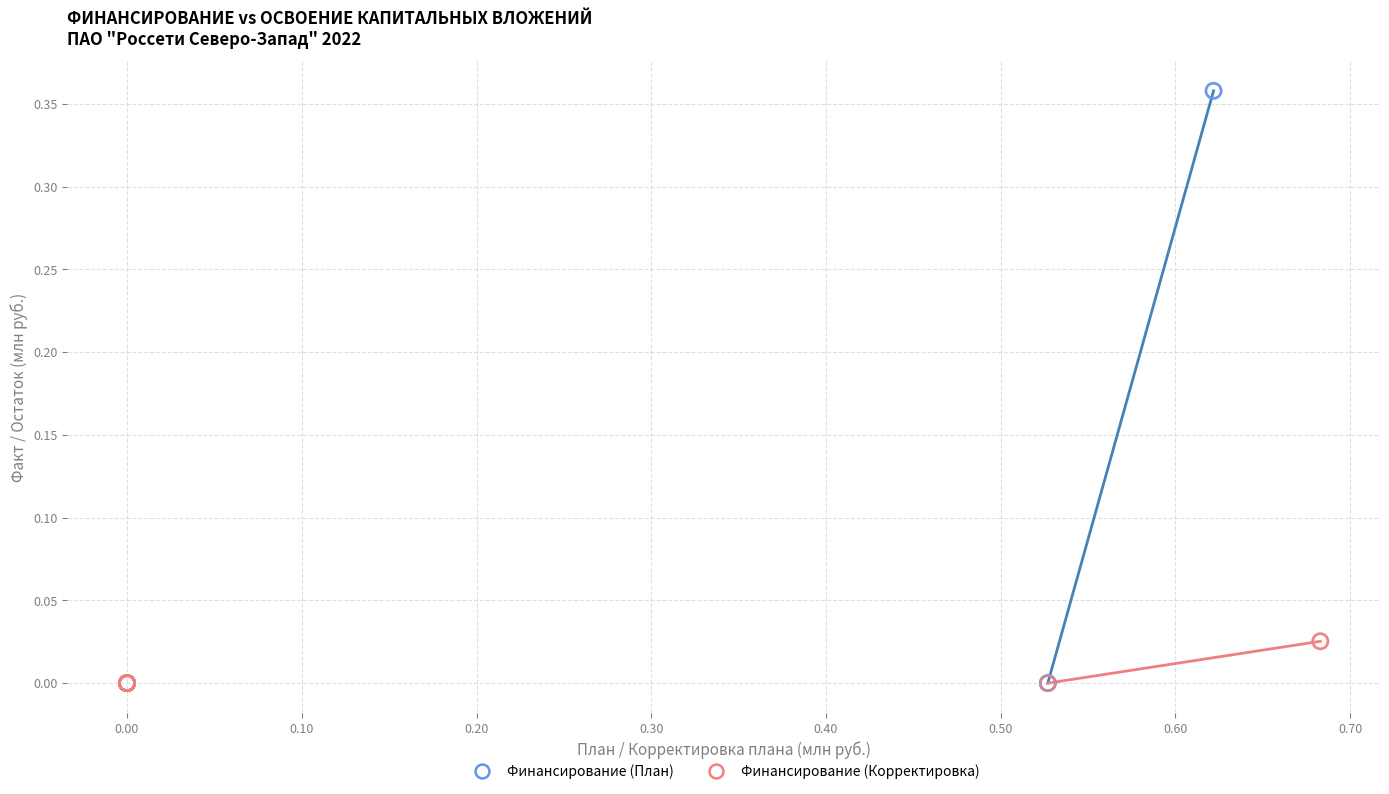

Which series reaches the maximum Y coordinate?

Финансирование (План)